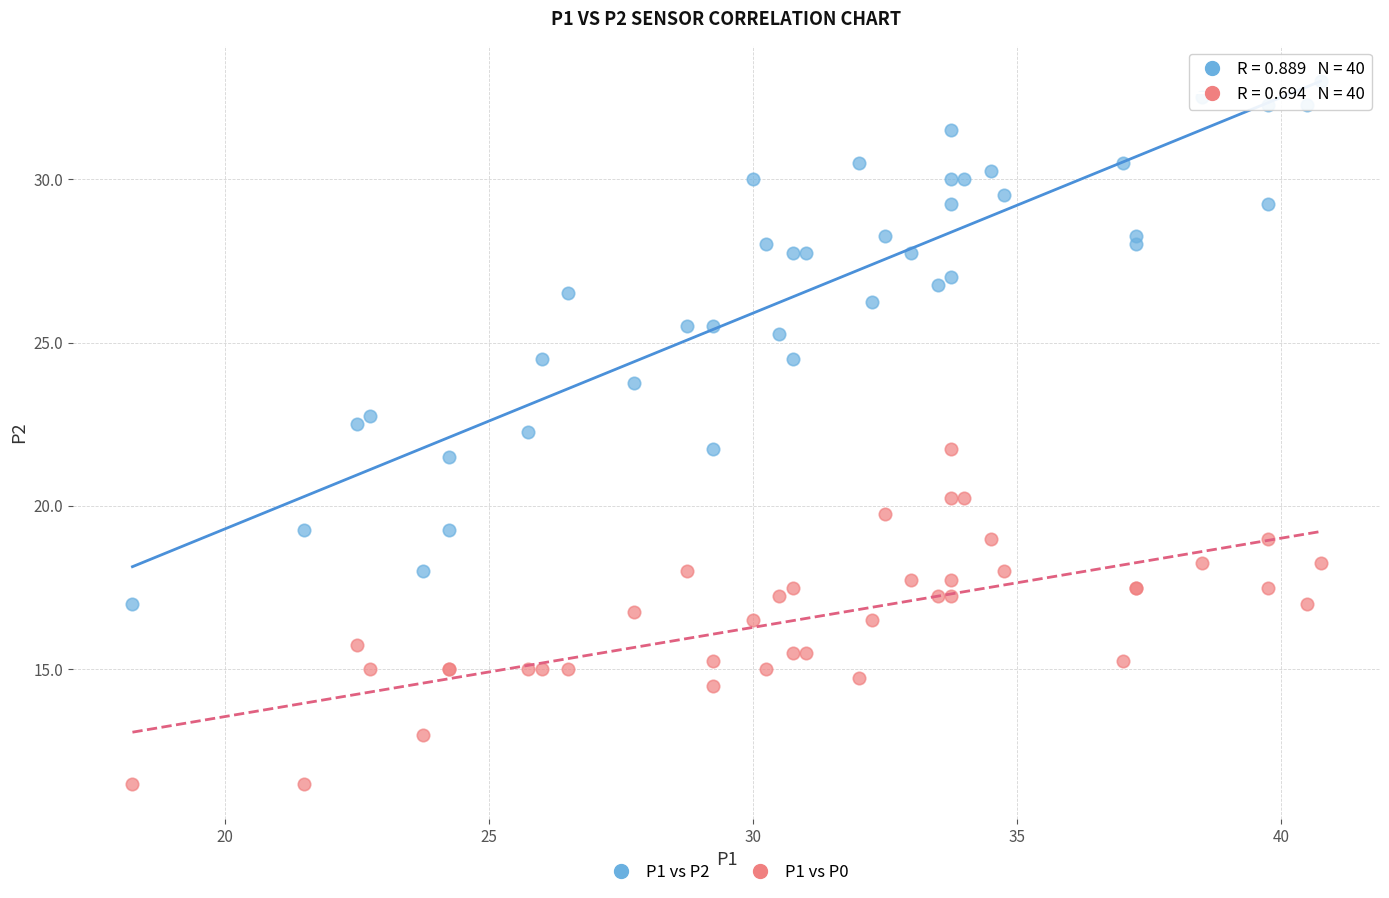

Which series reaches the maximum Y coordinate?

P1 vs P2